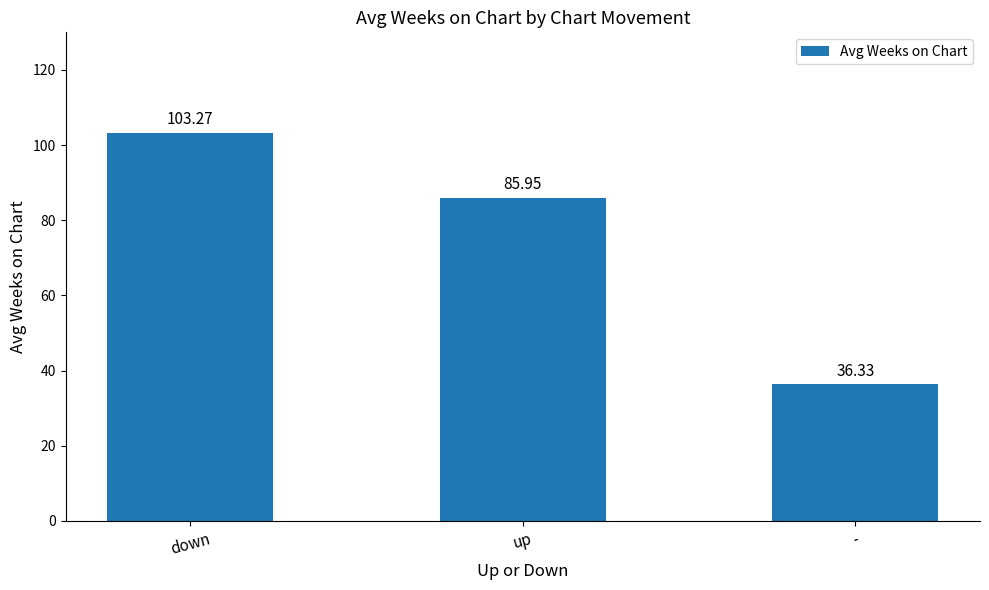

What is the smallest value displayed?

36.3